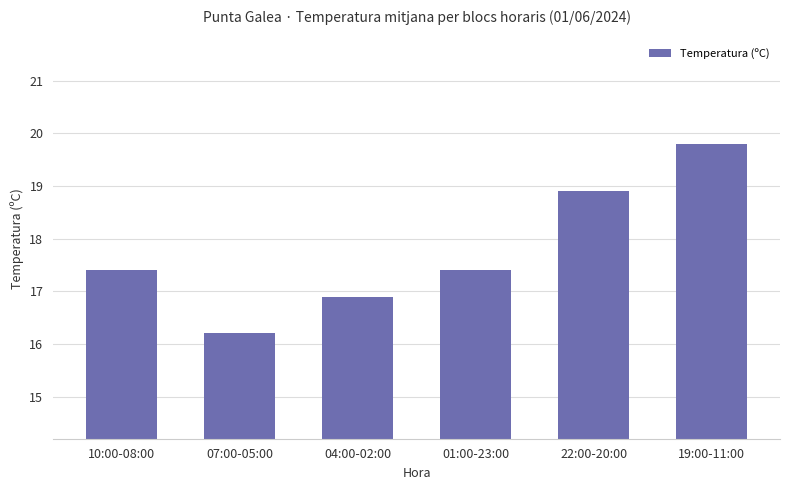

What is the approximate value at 07:00-05:00?

16.2